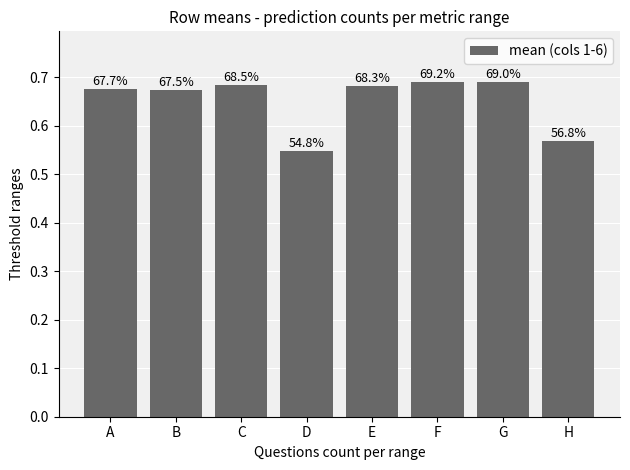

The value at C is 0.7. True or false?

True